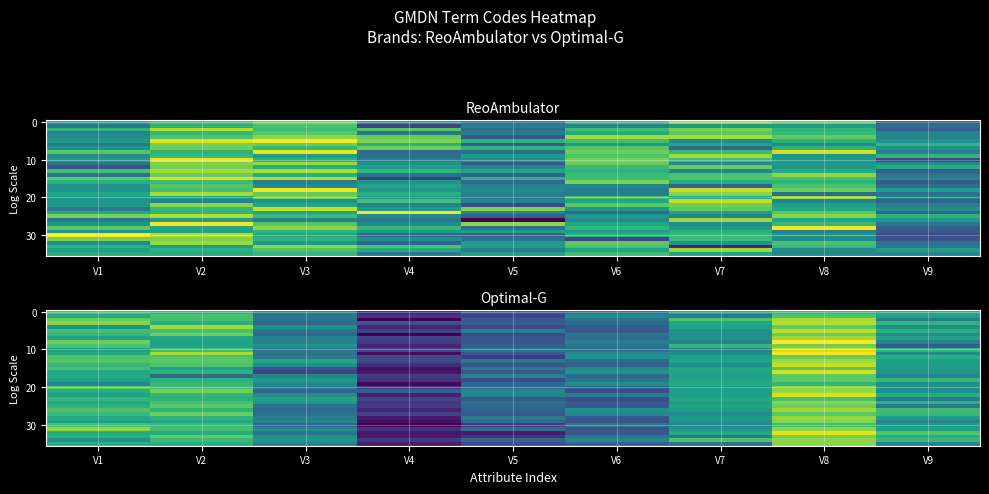

At how many categories does at least one series exceed 58859?

8